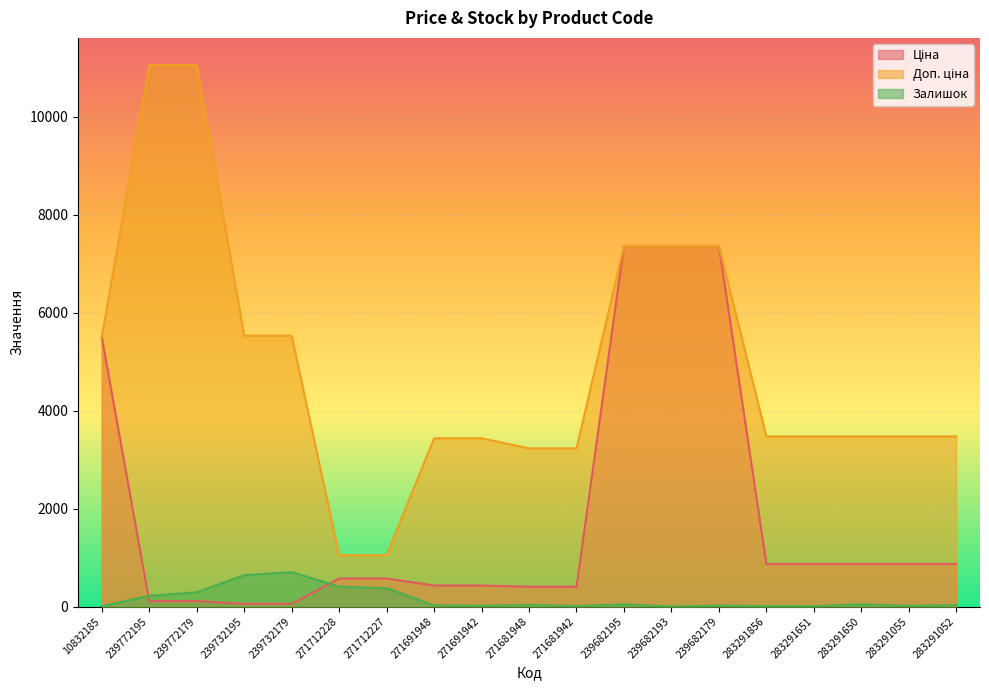

Which category has the highest value across all series?

239772195